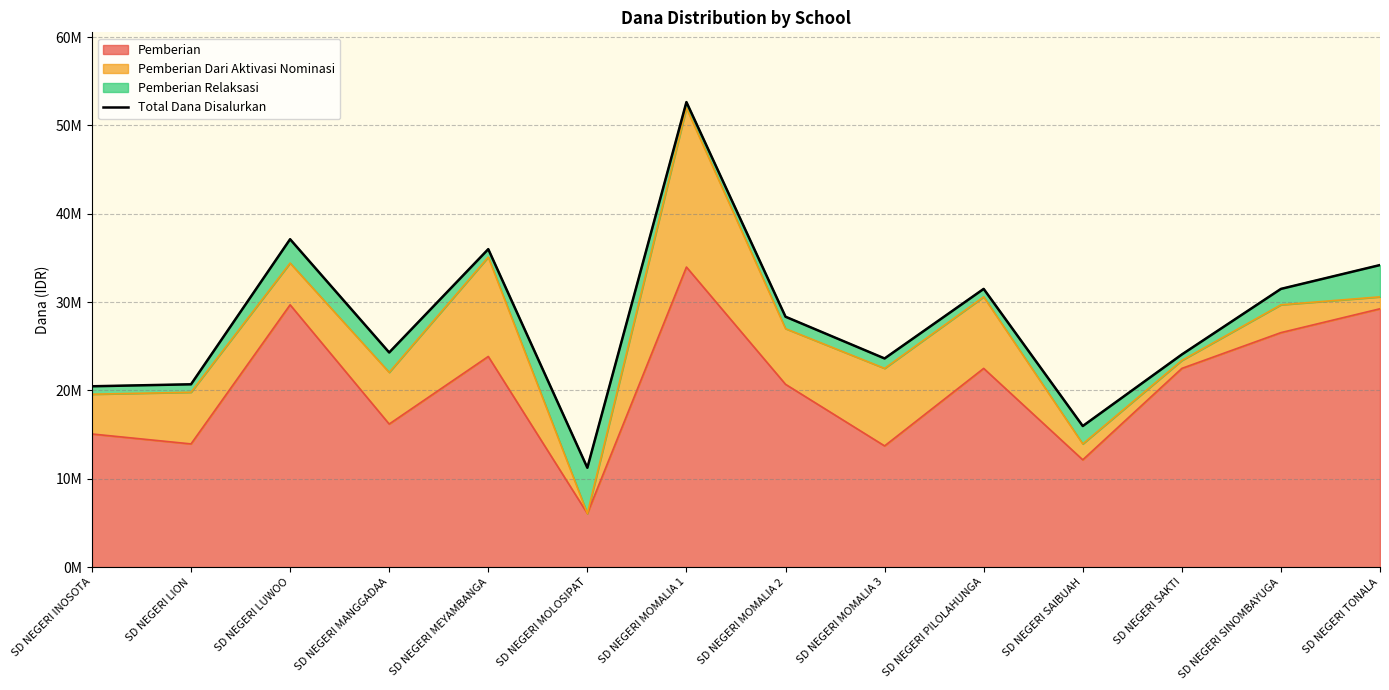

True or false: the data shows 11246081 at SD NEGERI MOMALIA 2.

False